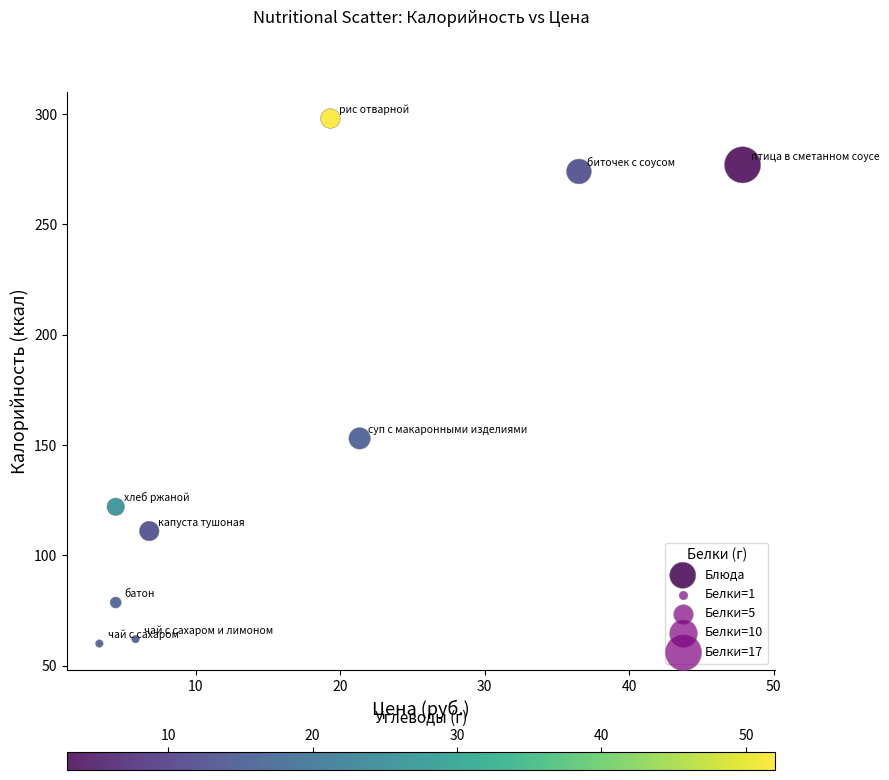

What Y value in the scatter plot is closest to 179?

153.0